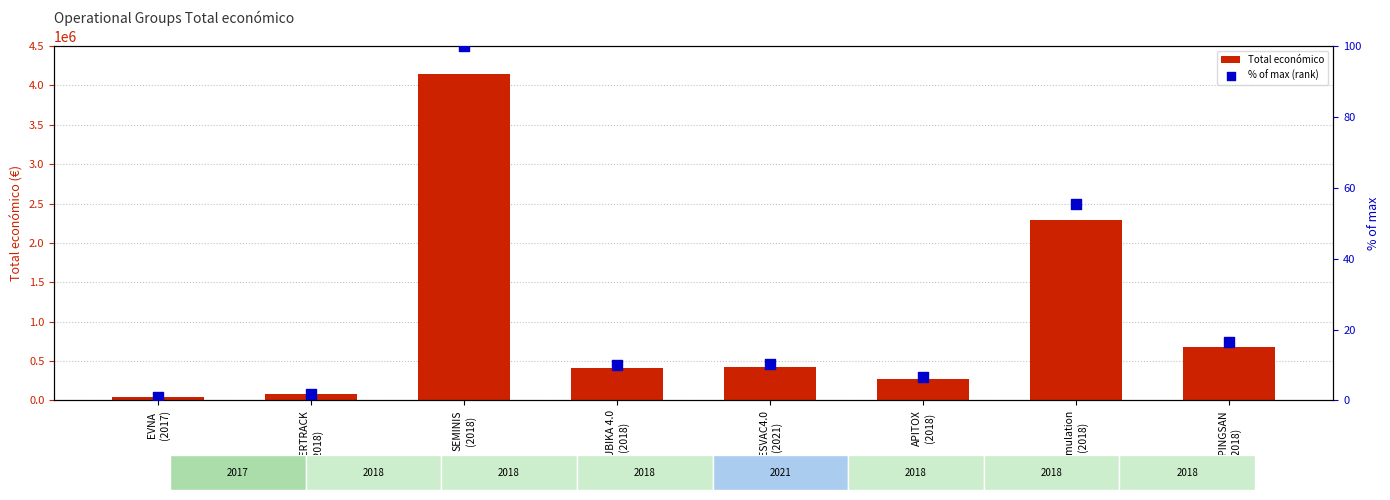

At which category is the sum across all series the highest?

SEMINIS
(2018)